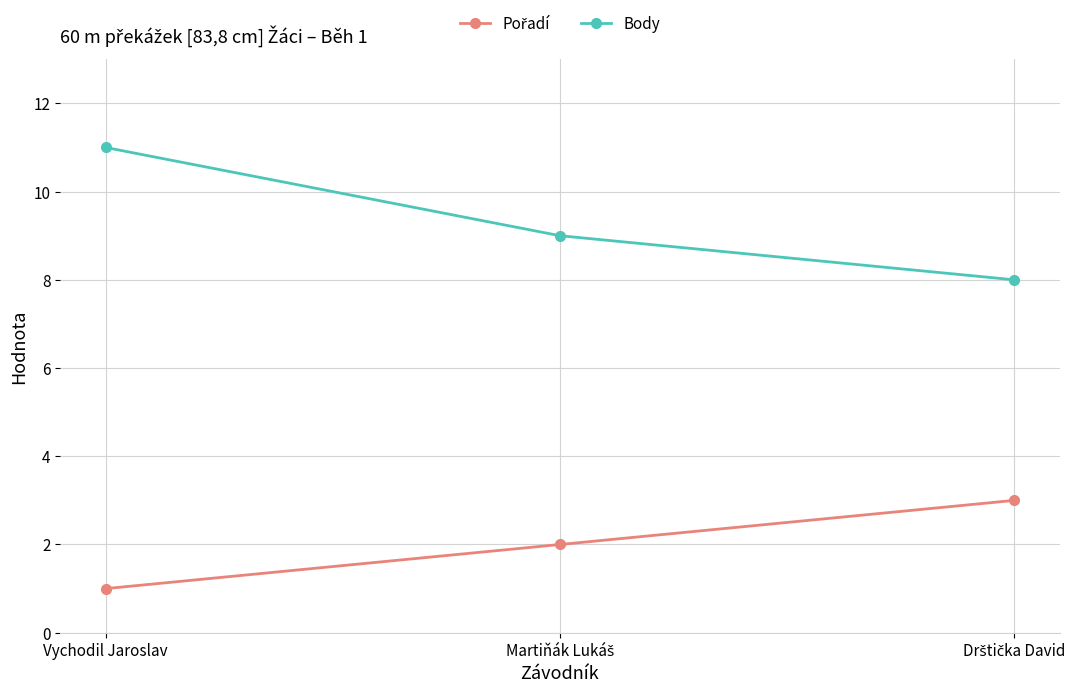

What is the difference between the highest and lowest values at Vychodil Jaroslav?

10